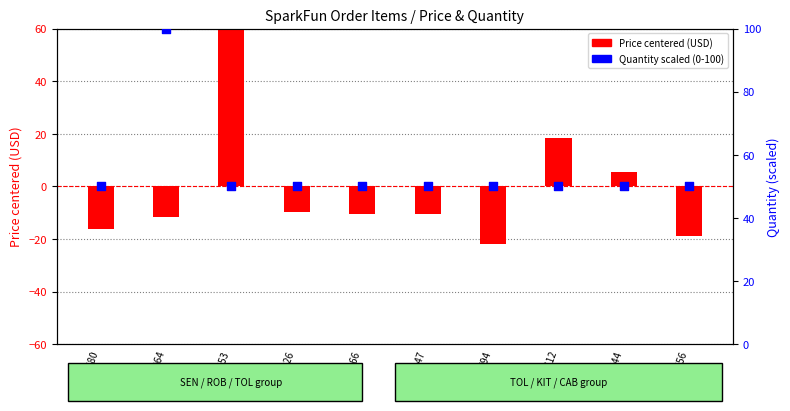

What is the total value across all series at TOL-08794?

28.2